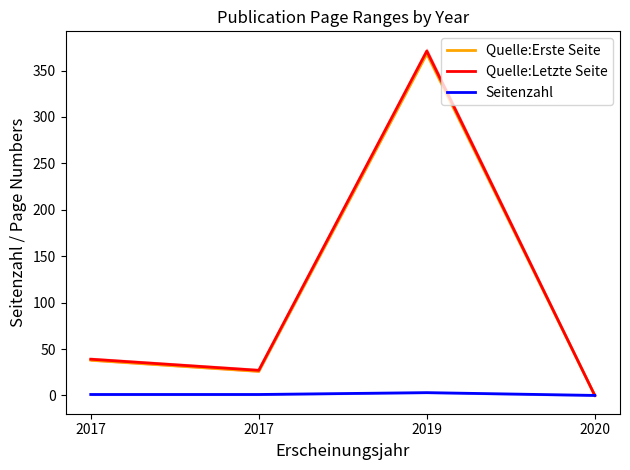

The value of Seitenzahl at 2019 is 1. True or false?

False